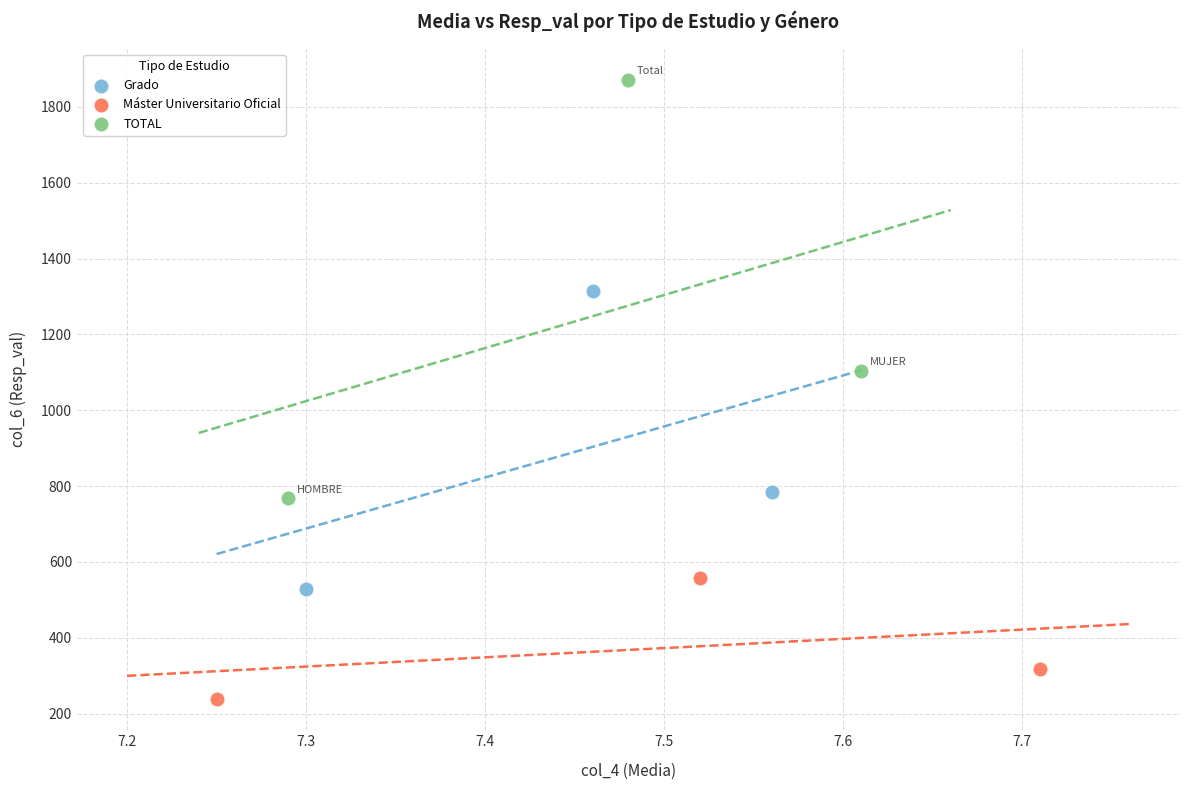

Which series has the widest spread of Y values?

TOTAL